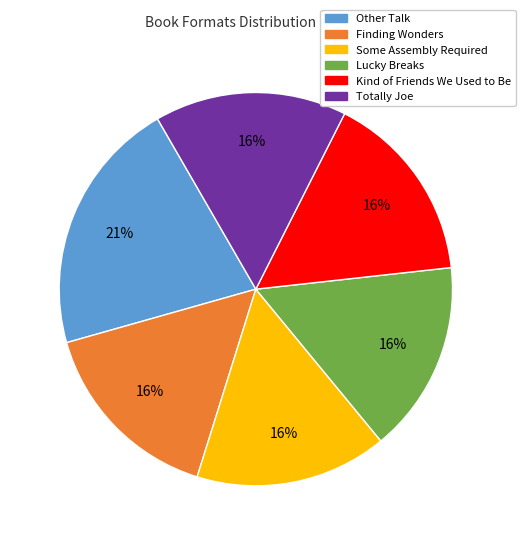

Which category has the biggest portion of the pie?

Other Talk